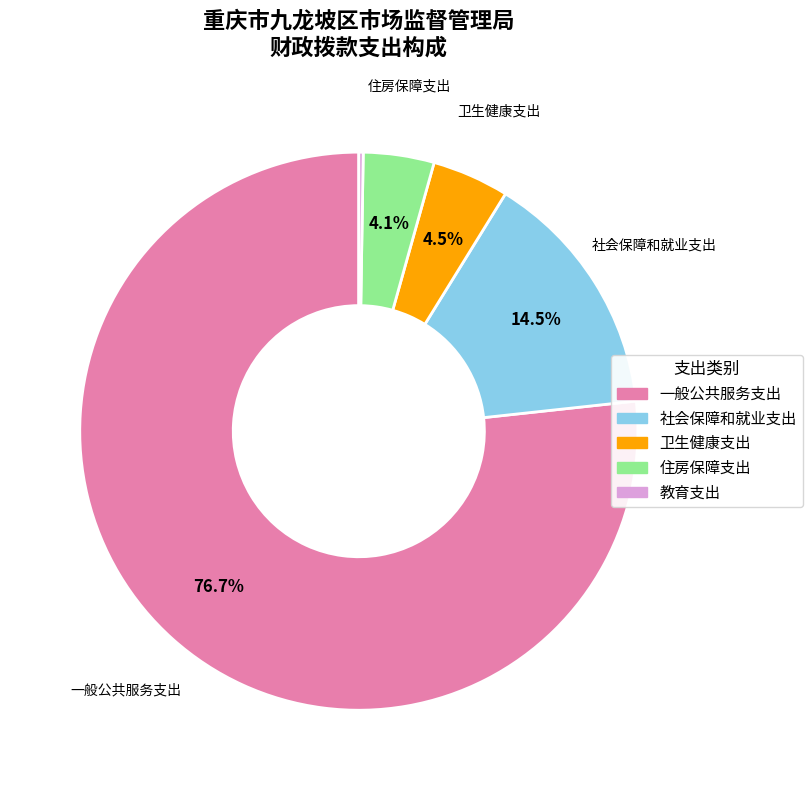

Which category has the biggest portion of the pie?

一般公共服务支出